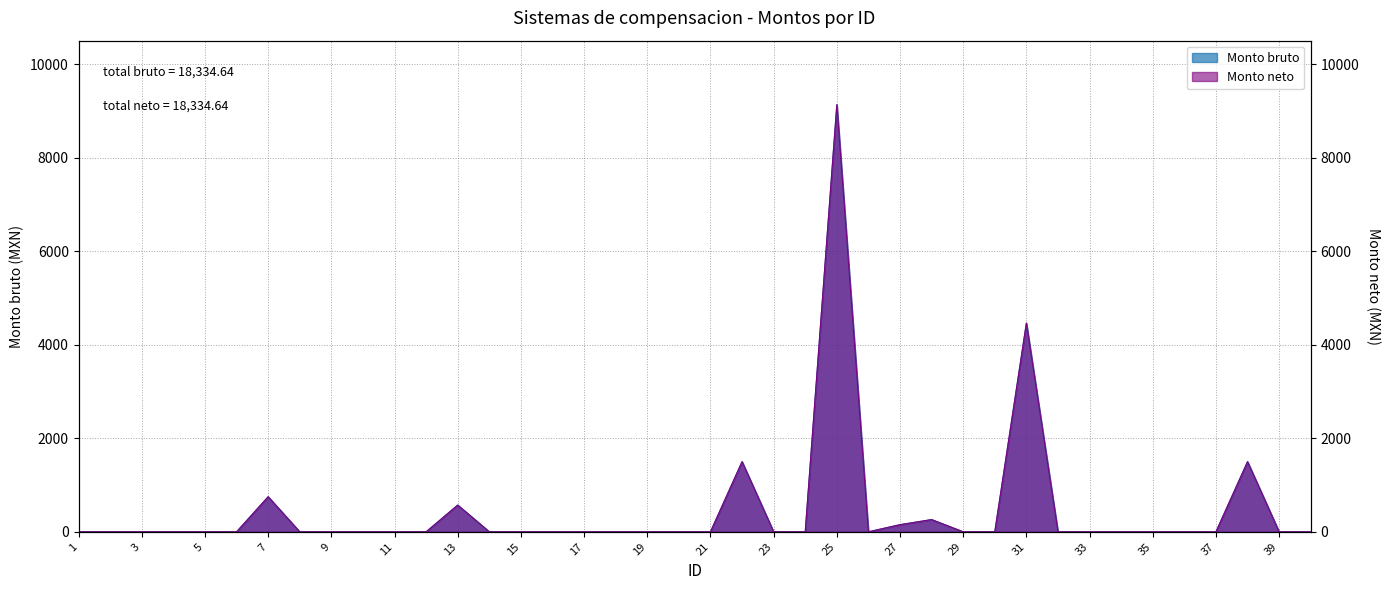

At which category does Monto bruto reach its first local peak?

7